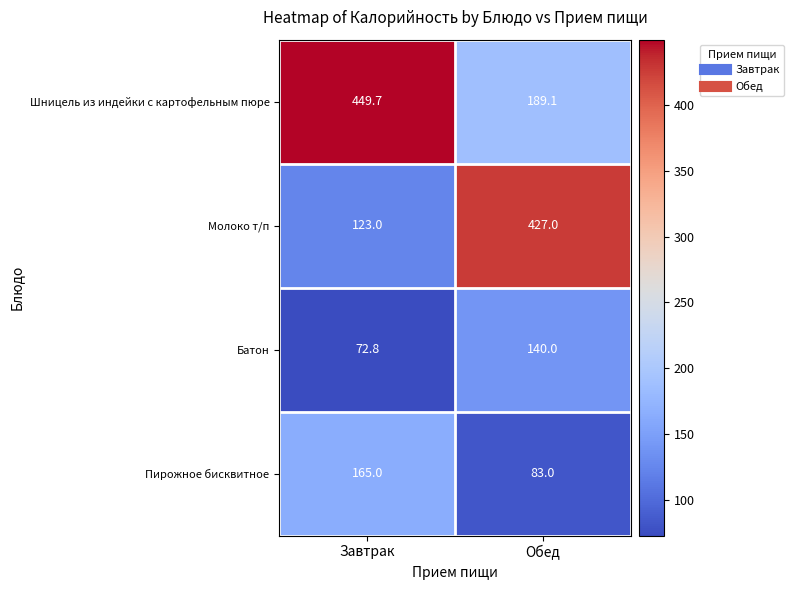

Which series has the largest total across all categories?

Шницель из индейки с картофельным пюре